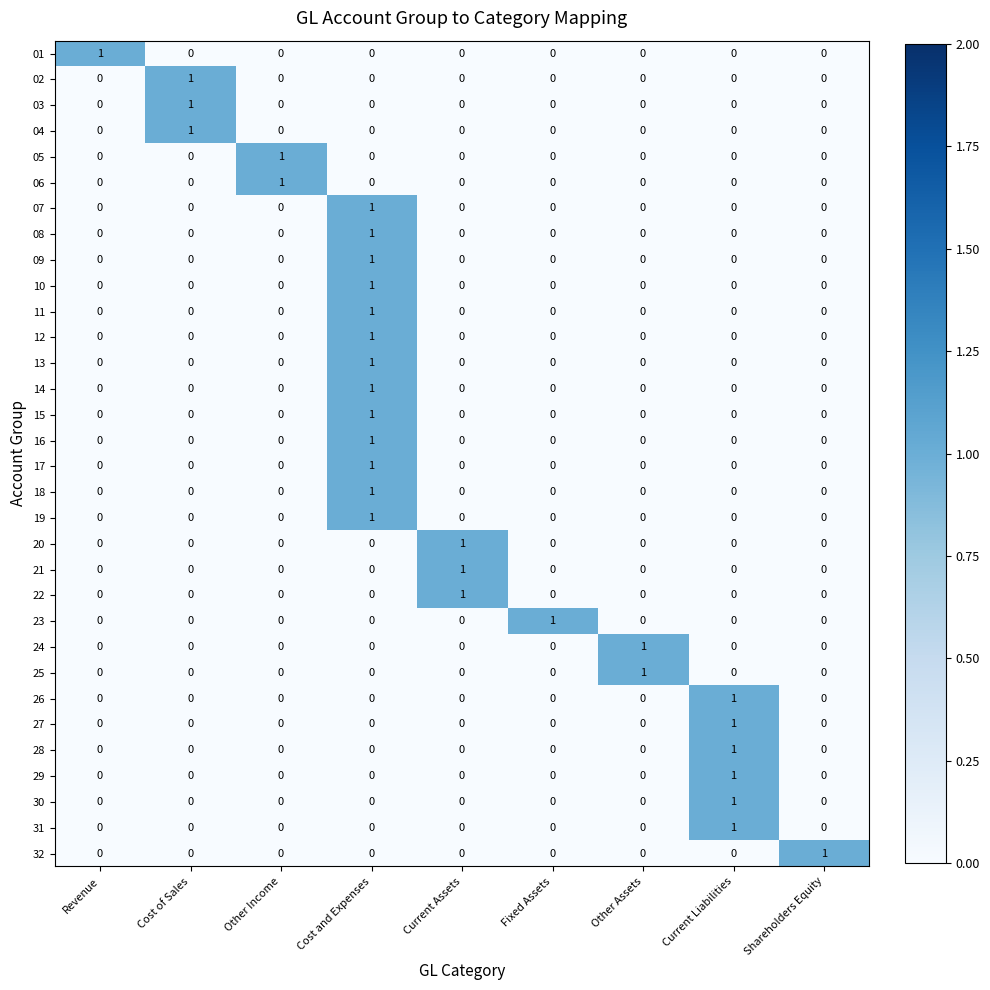

How many 26 values are between 0 and 1?

9